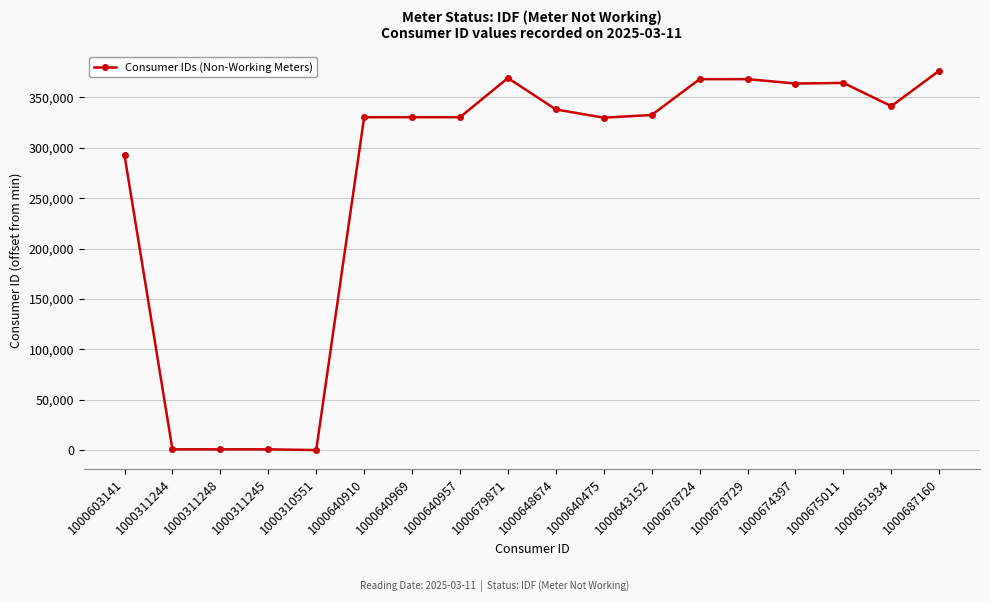

How many distinct data groups are displayed?

1